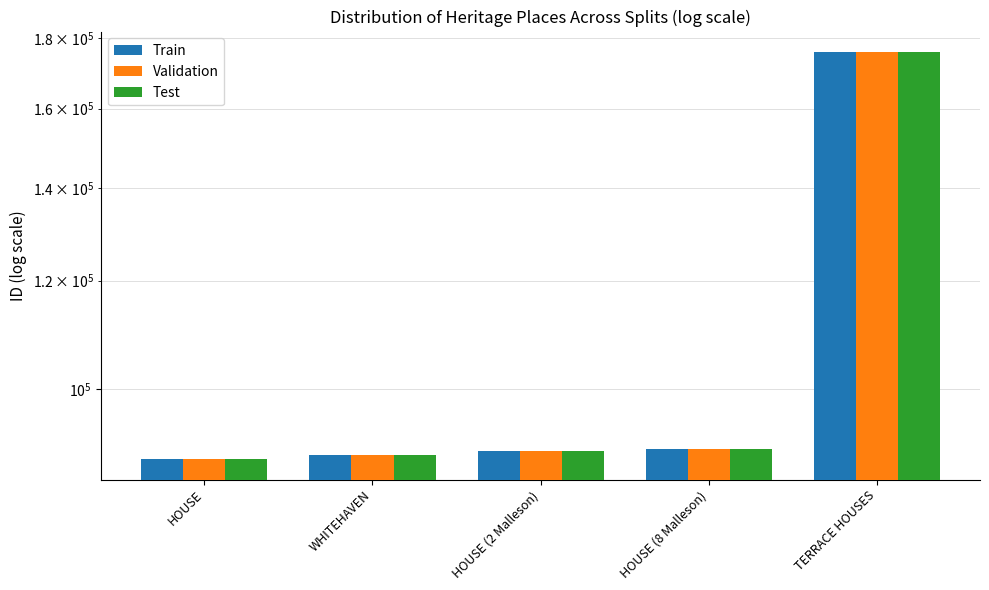

Reading right to left, extract all data points from this chart.

Train: 175902	90581	90227	89670	88989
Validation: 175902	90581	90227	89670	88989
Test: 175902	90581	90227	89670	88989